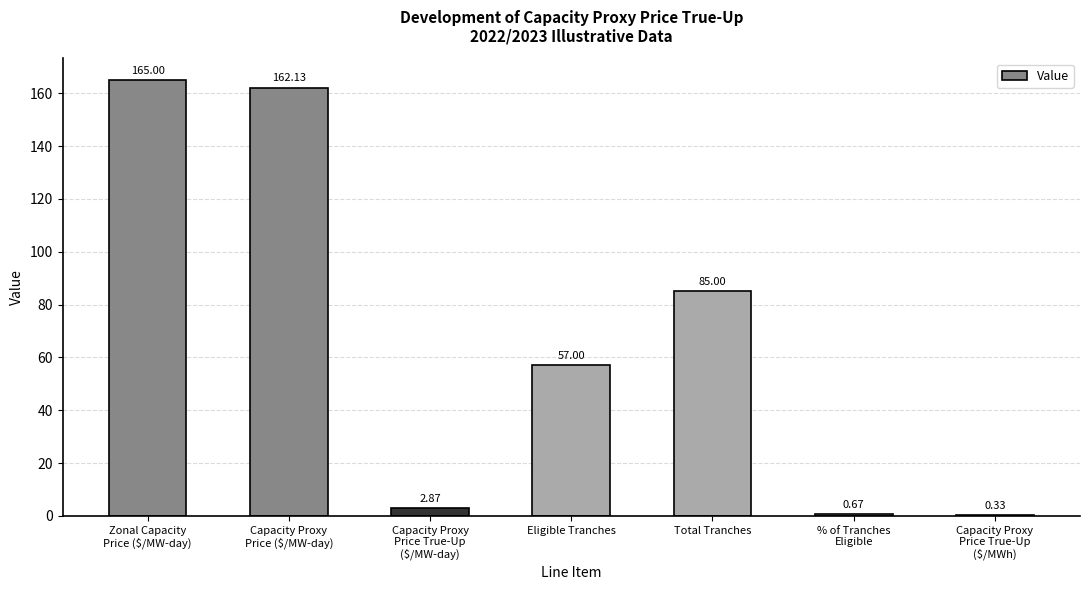

What value does the data have at Eligible Tranches?

57.0